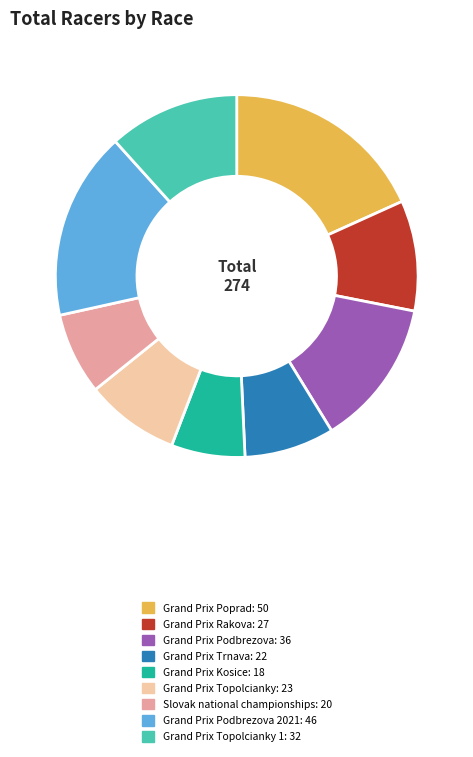

Is there a majority slice in this chart?

No